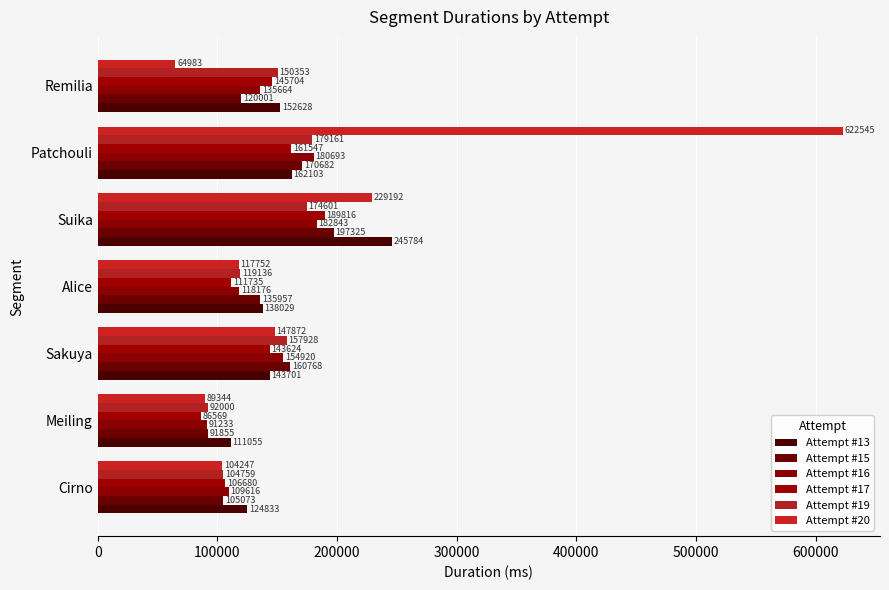

How many values in the Attempt #19 series are below 150353?

3